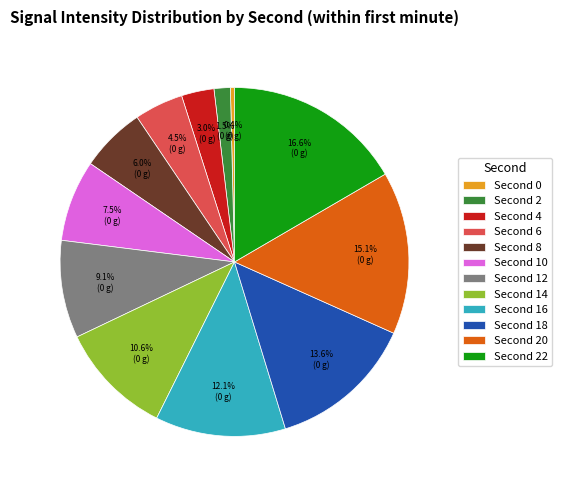

What is the smallest slice in the pie chart?

Second 0